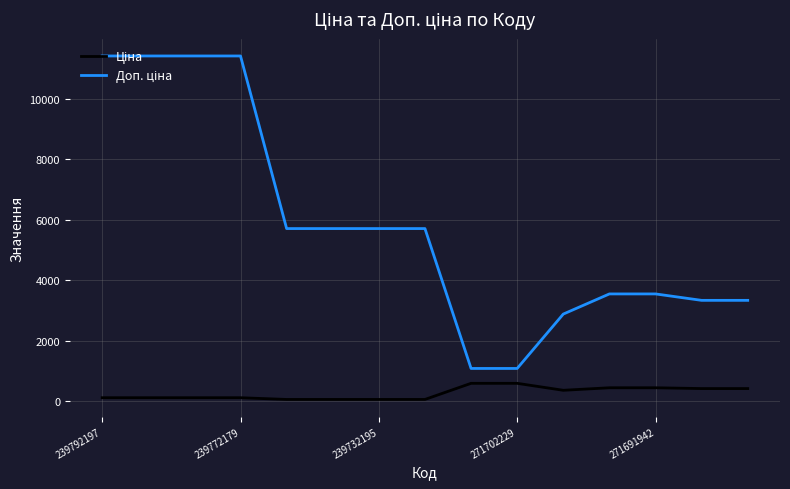

Does the chart display data point markers on the line(s)?

No